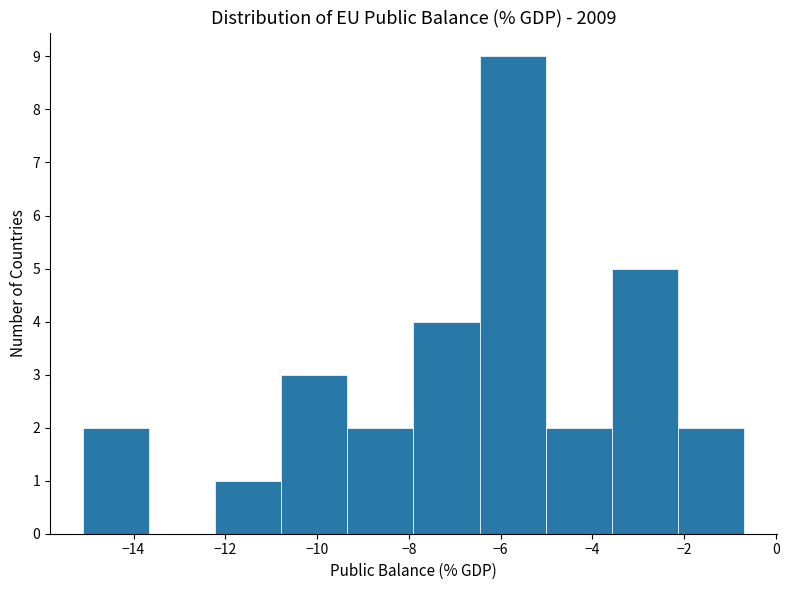

What is the height of the bar covering -12.22 to -10.78 on the x-axis? Neither the bar edges nor the heights are printed on the chart, so give them approximately, as read against the axes.

1